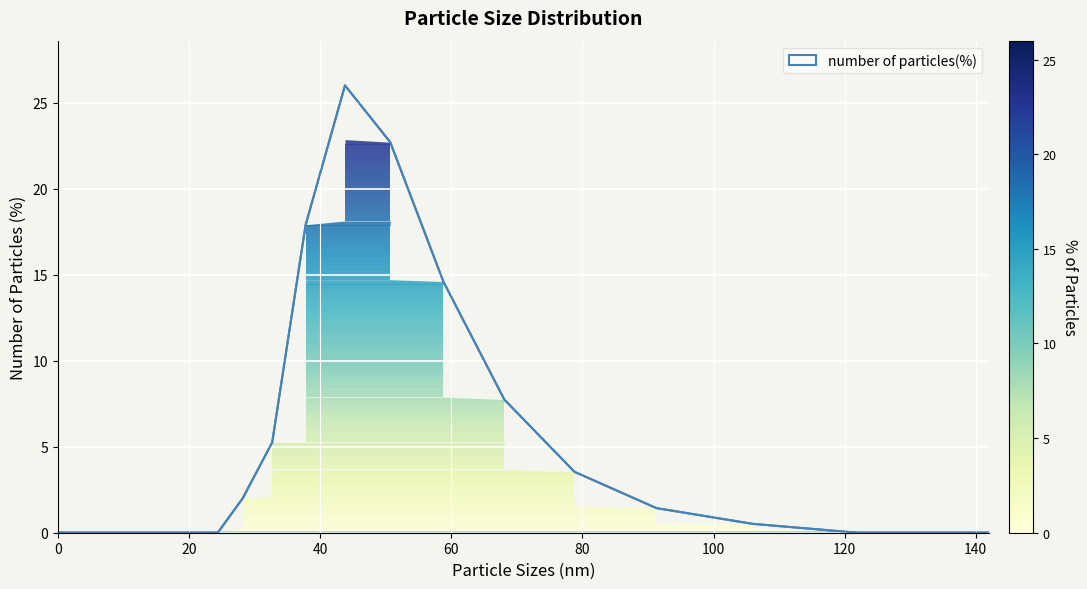

What is the difference between the maximum and minimum values?

26.0